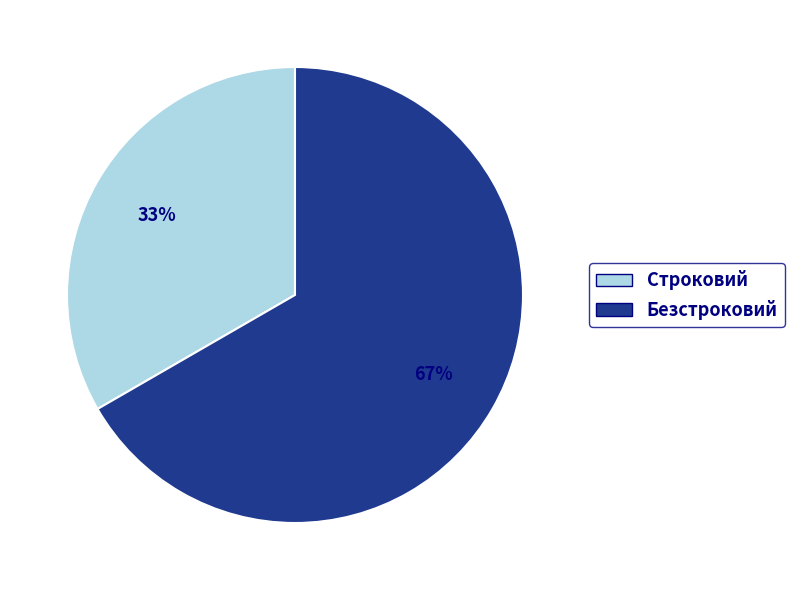

Is it true that Строковий is 26% of the pie?

False